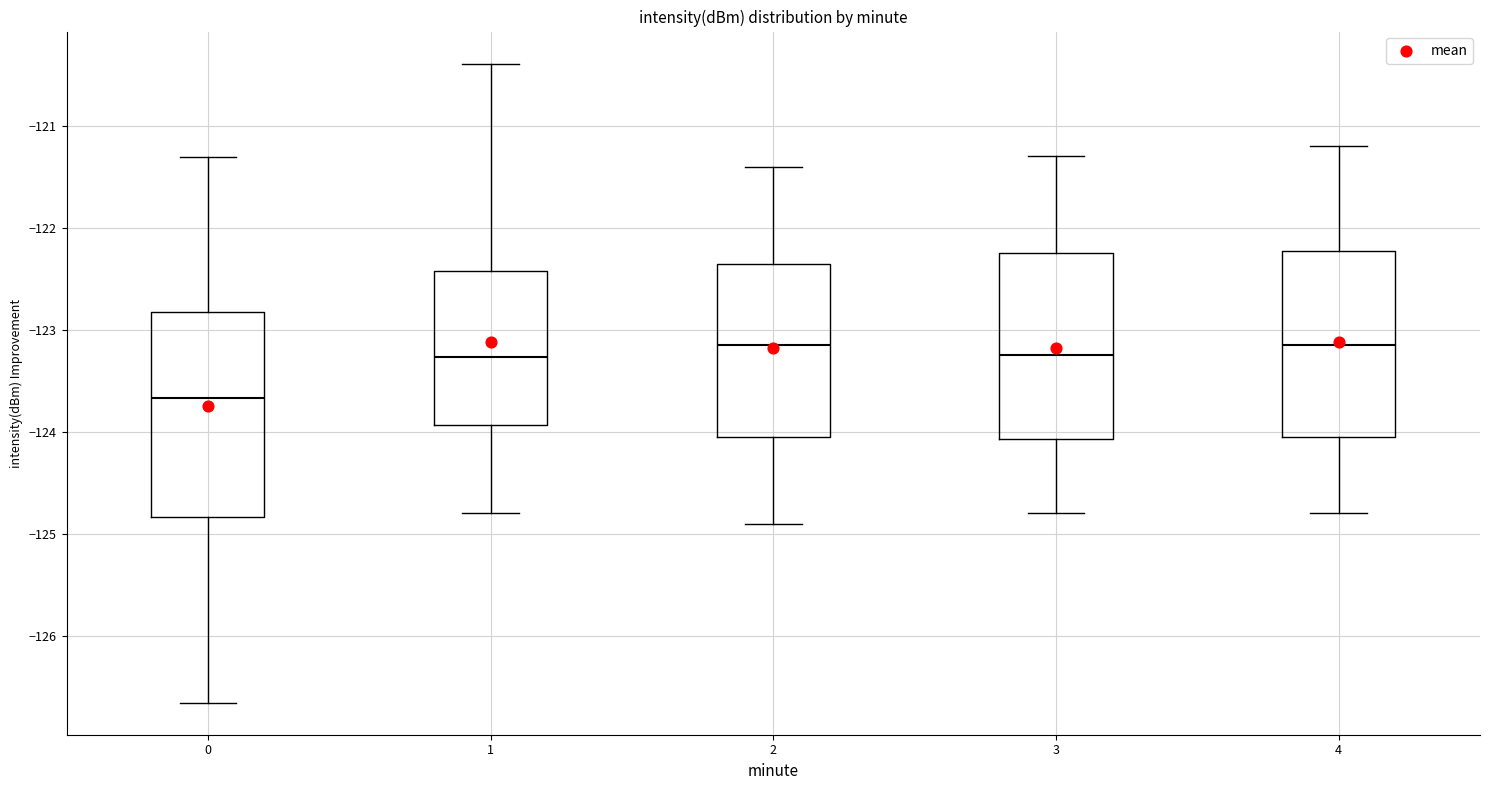

Where does the upper whisker of the box at x = 1 end on the y-axis? The values are not printed on the chart, so give them approximately, as read against the axis.

-120.4